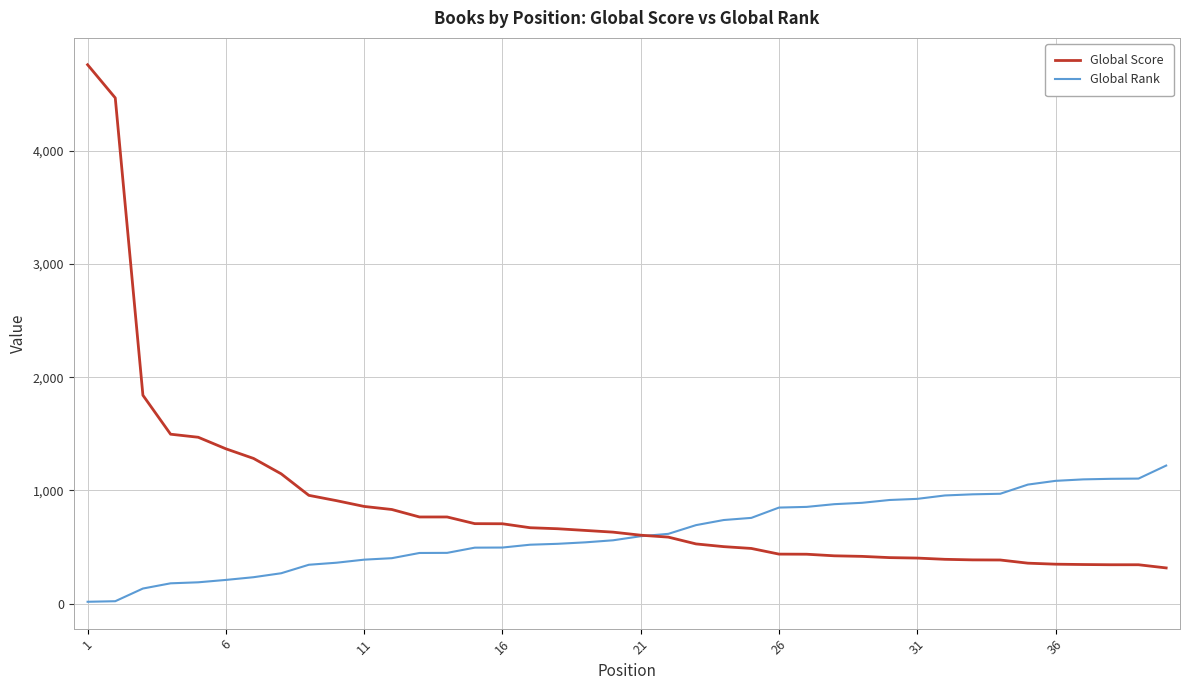

Which series has the largest total across all categories?

Global Score